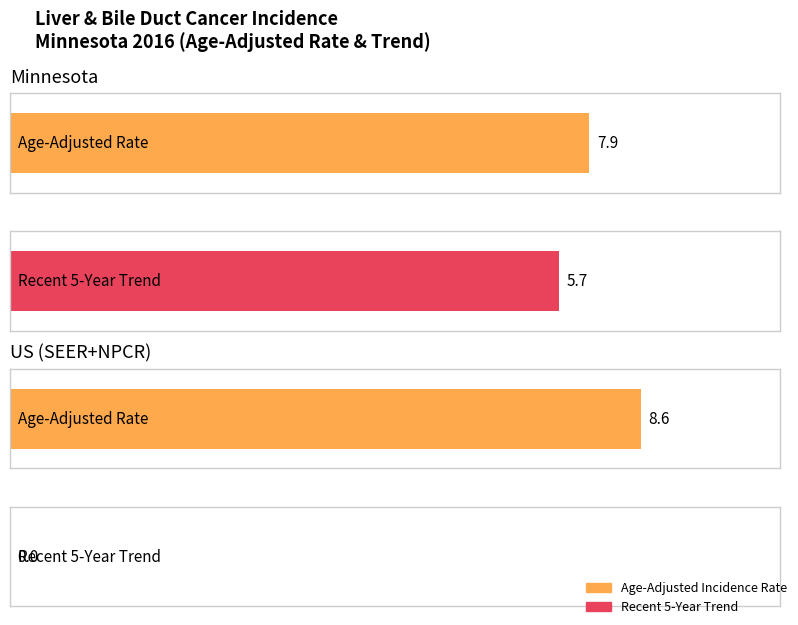

Which series has the widest spread of values?

Recent 5-Year Trend